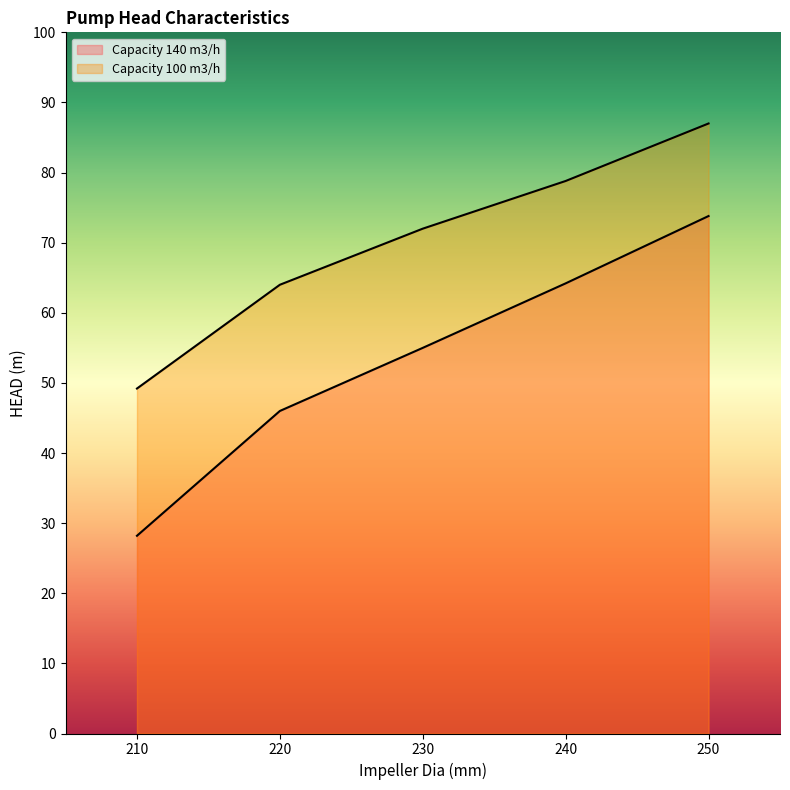

What is the difference between the highest and lowest values at 220?

18.0